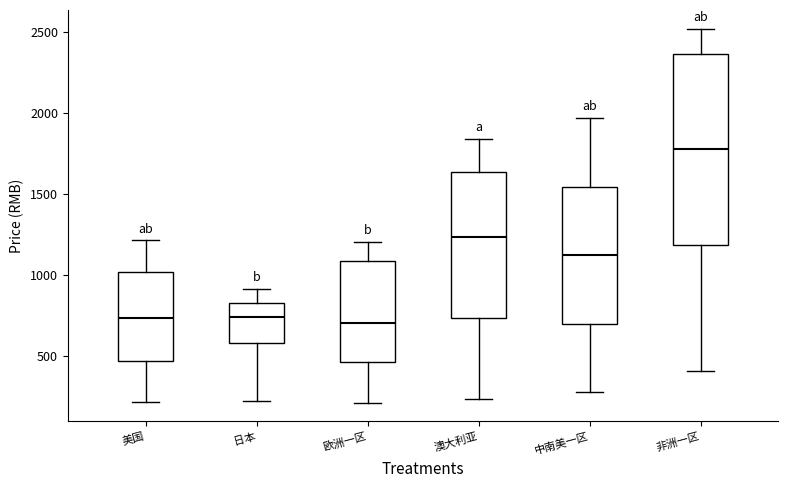

Comparing the boxes themselves (not the whiskers), which one is the tallest?

非洲一区